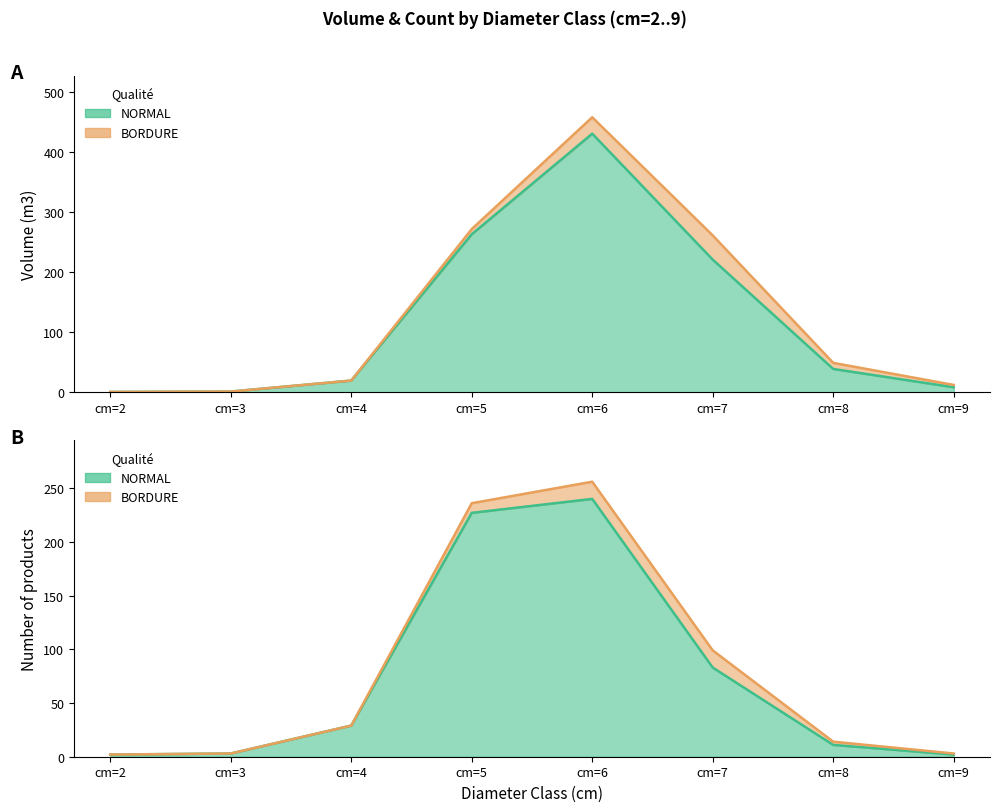

What is the sum of all values?

981.8